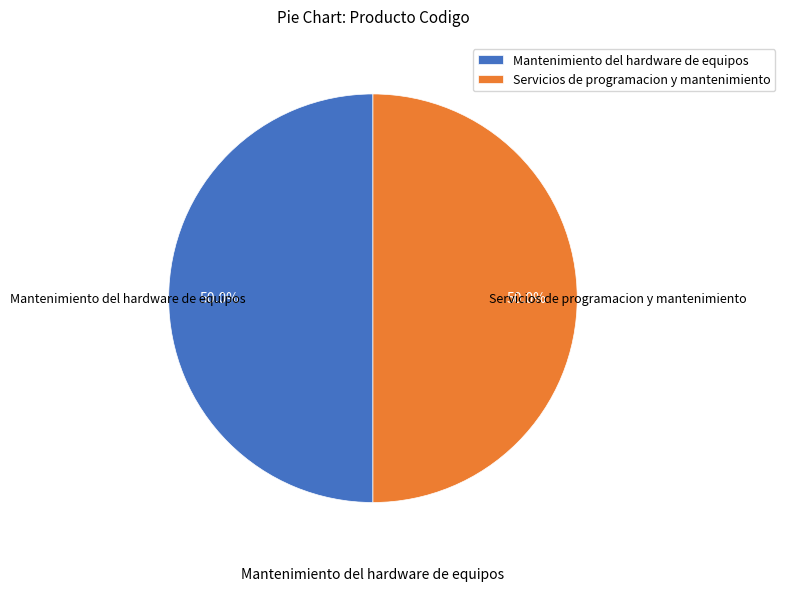

What portion of the pie excludes Servicios de programacion y mantenimiento?

50.0%